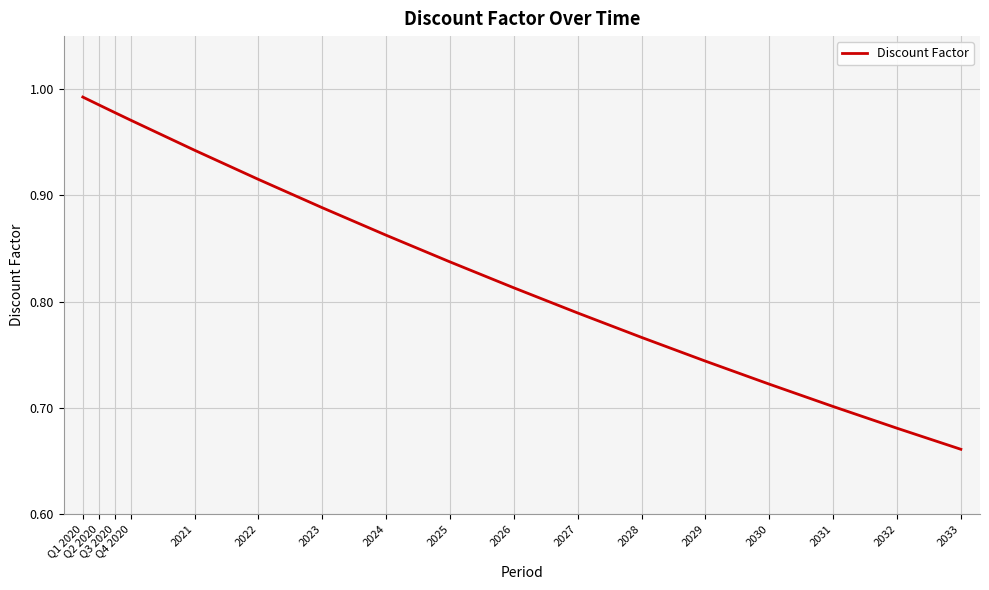

Between 2021 and 2030, which is larger?

2021